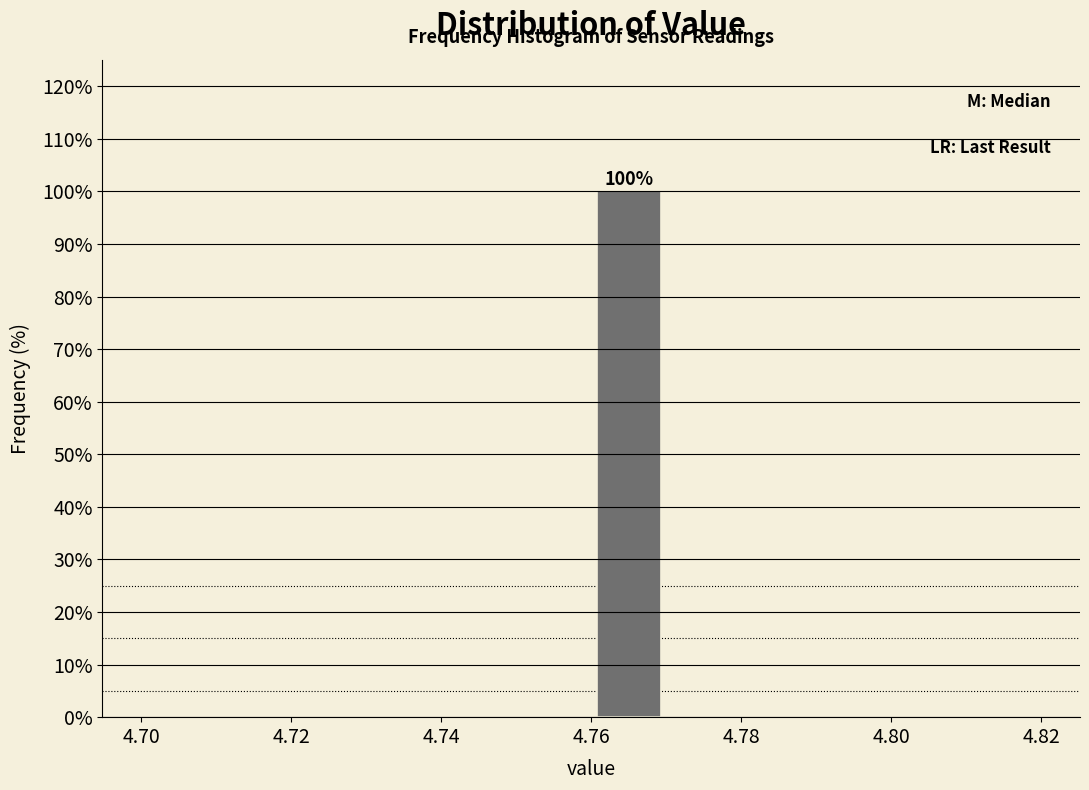

Over which range of the x-axis is the bar tallest?

4.76 to 4.77